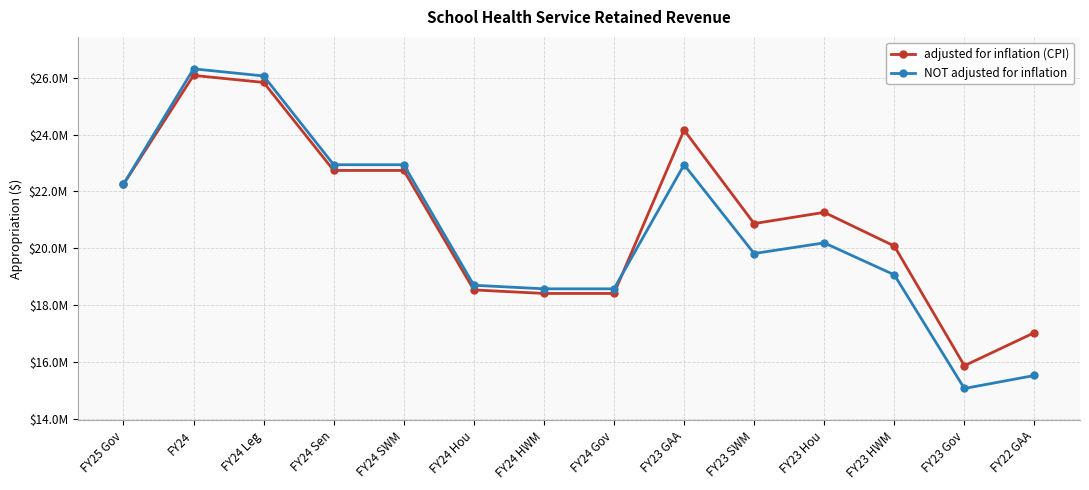

What is the approximate value of adjusted for inflation (CPI) at FY24 Leg, to the nearest 100?

25837800